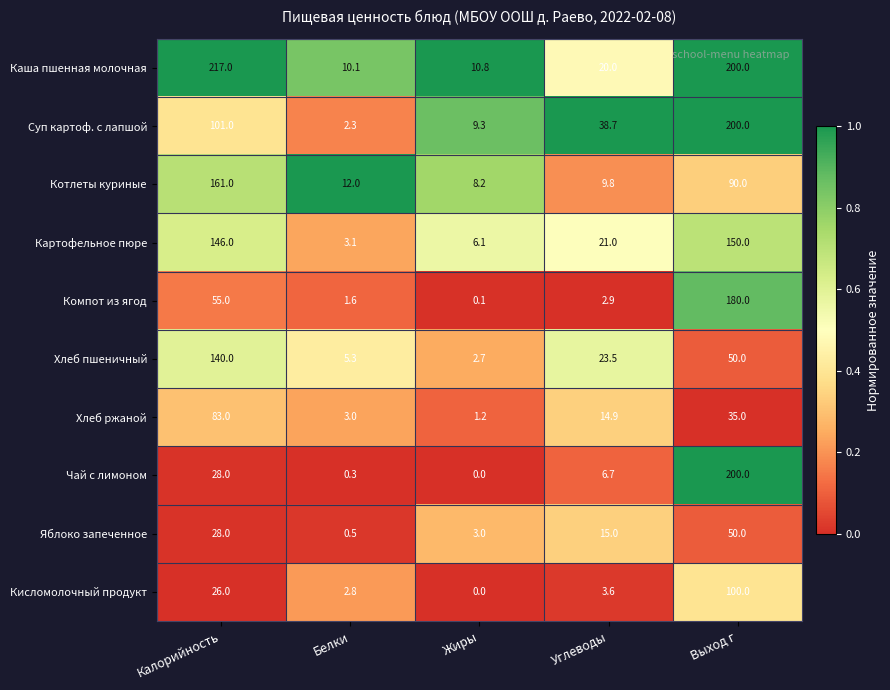

What is the lowest value of the Суп картоф. с лапшой series?

2.3